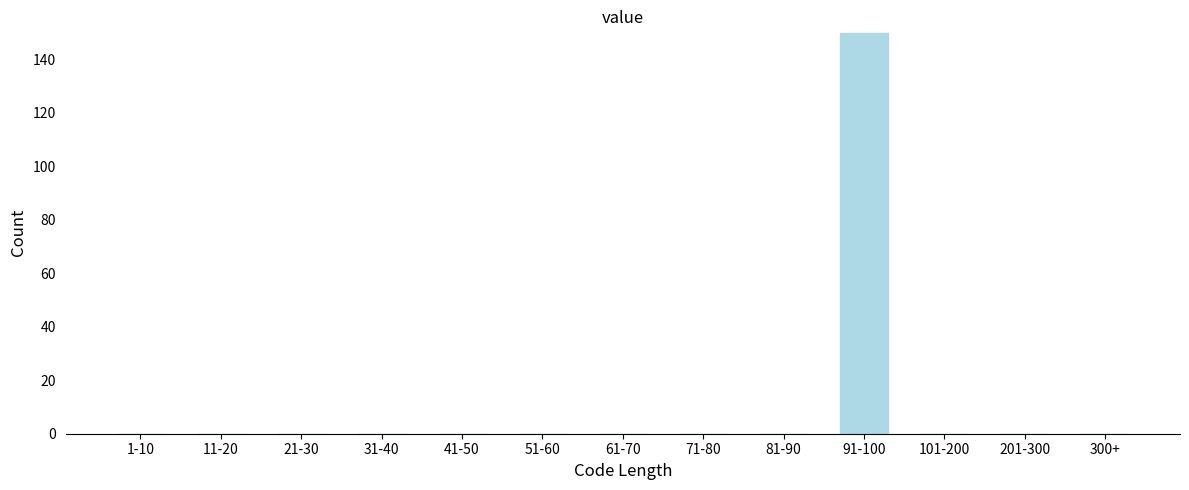

Reading left to right, transcribe all the data shown in this chart.

1-10=0	11-20=0	21-30=0	31-40=0	41-50=0	51-60=0	61-70=0	71-80=0	81-90=0	91-100=150	101-200=0	201-300=0	300+=0